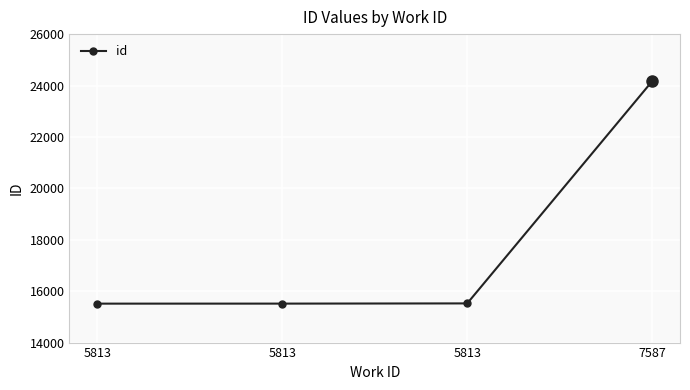

Does the chart have visible grid lines?

Yes